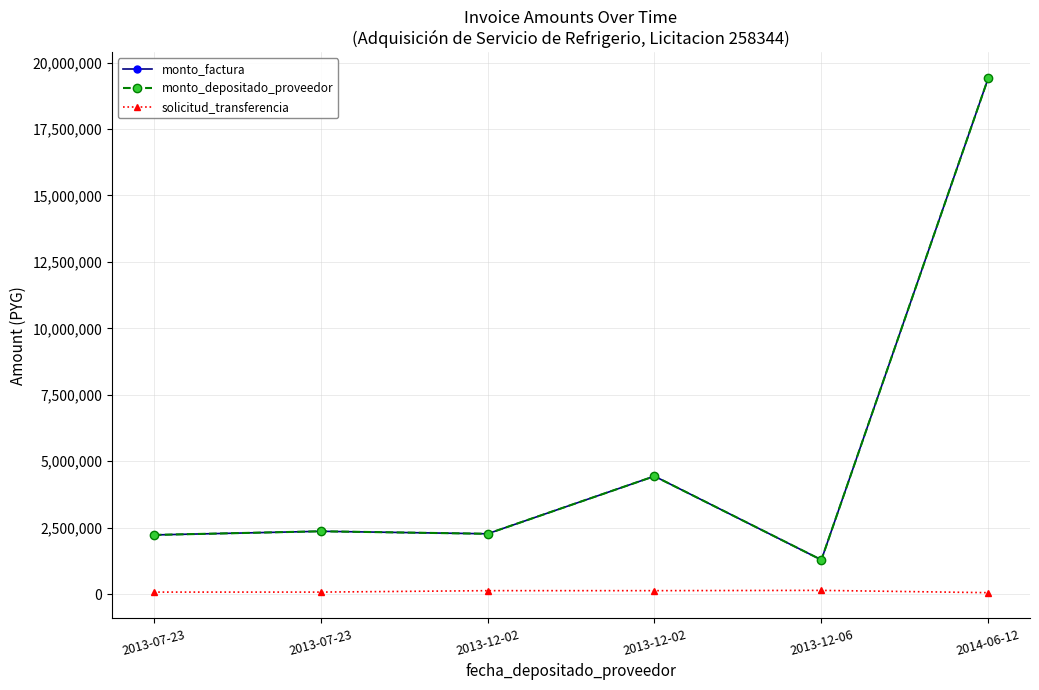

Is this an area chart (filled region under the line)?

No